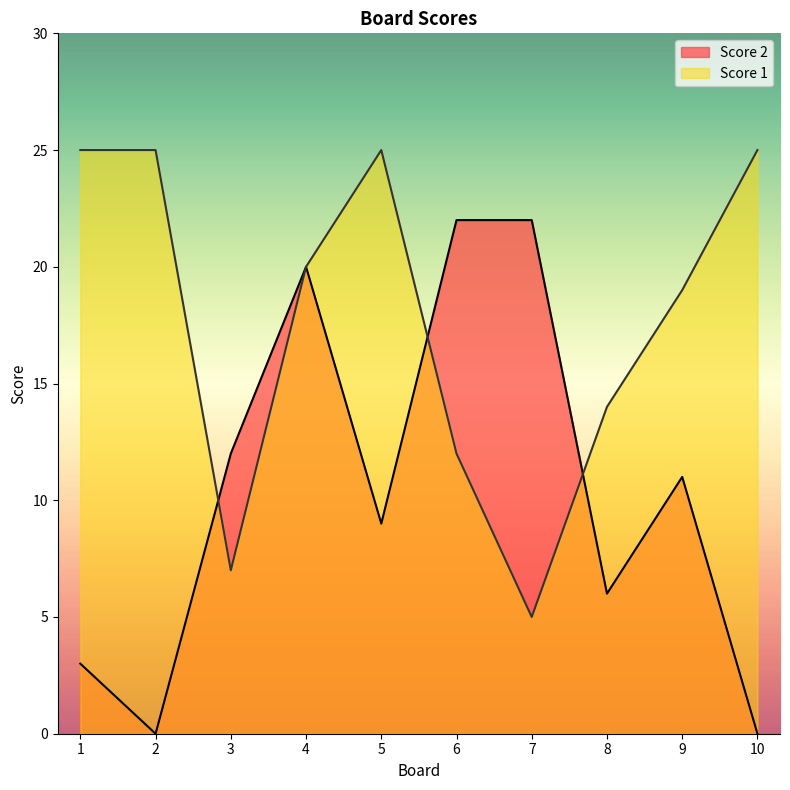

At which label does Score 1 first exceed 20?

1